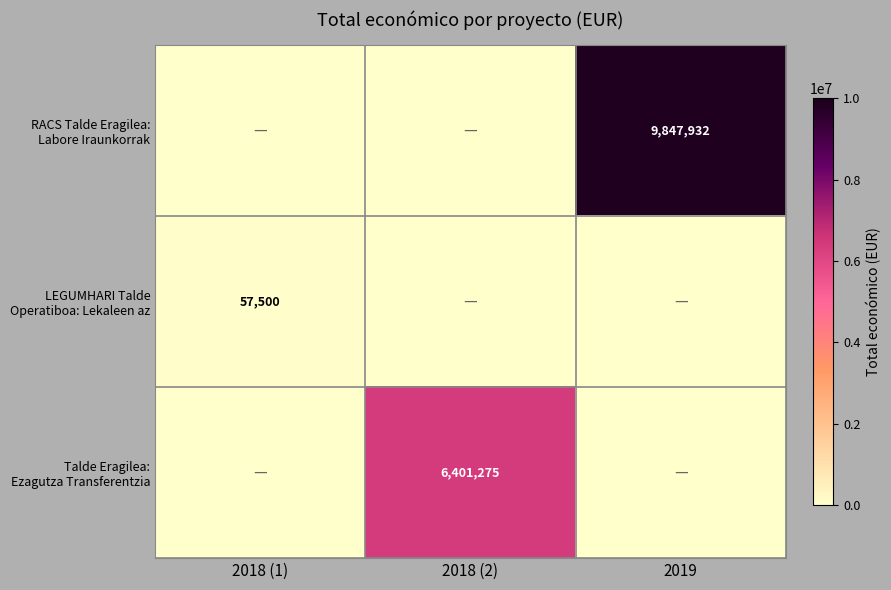

At which label is LEGUMHARI Talde Operatiboa: Lekaleen az closest to 28750?

2018 (1)